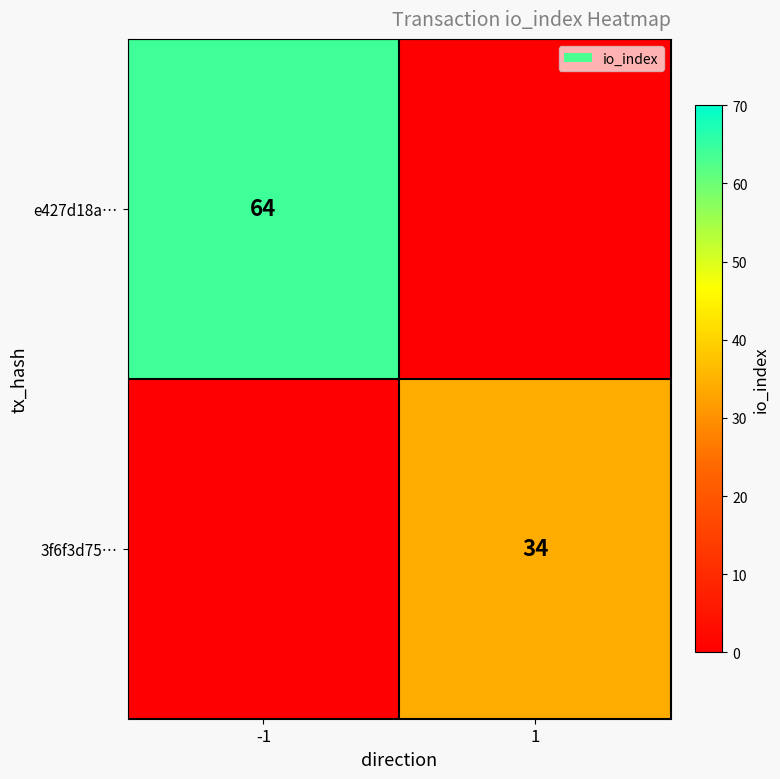

At which category is the sum across all series the highest?

-1